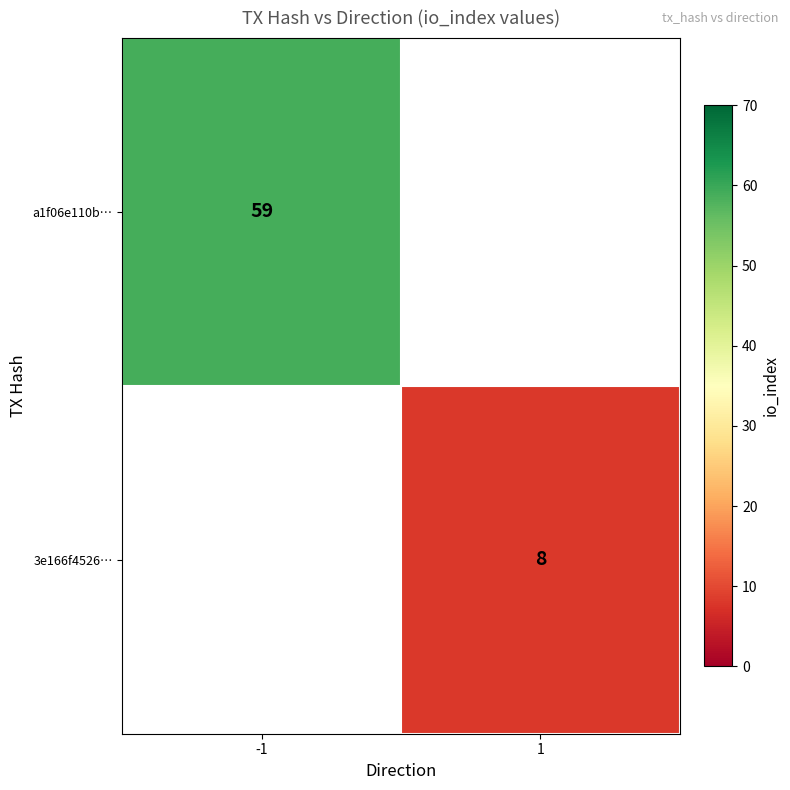

Which category has the highest value across all series?

-1